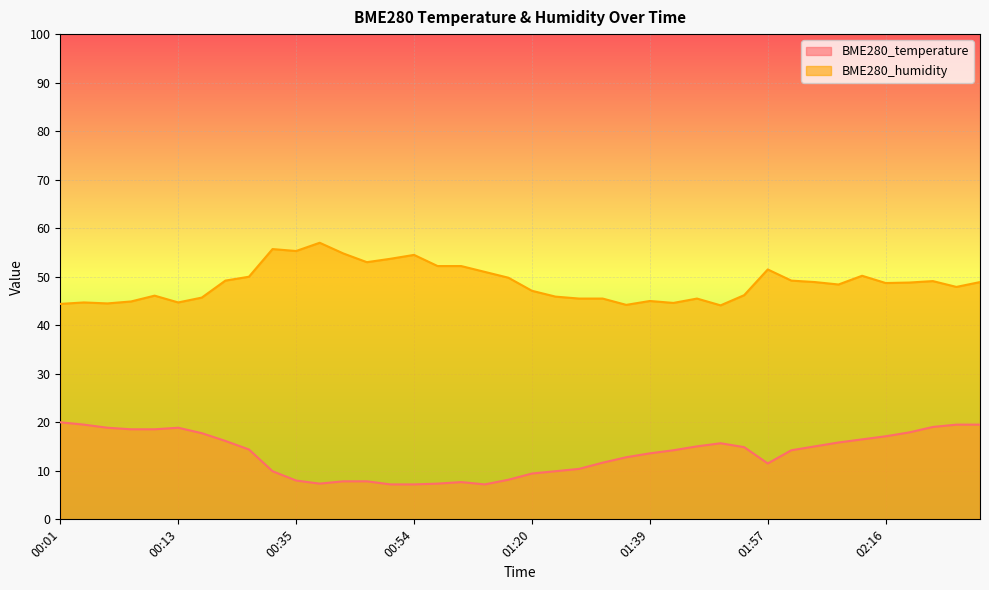

What are all the series names shown in the legend?

BME280_temperature, BME280_humidity